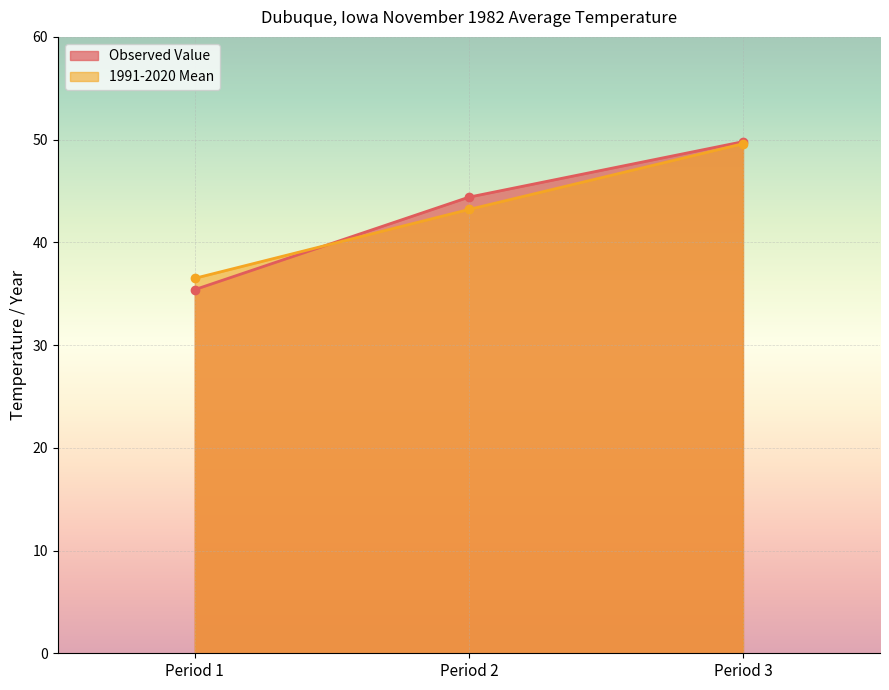

At which category is the sum across all series the highest?

Period 3